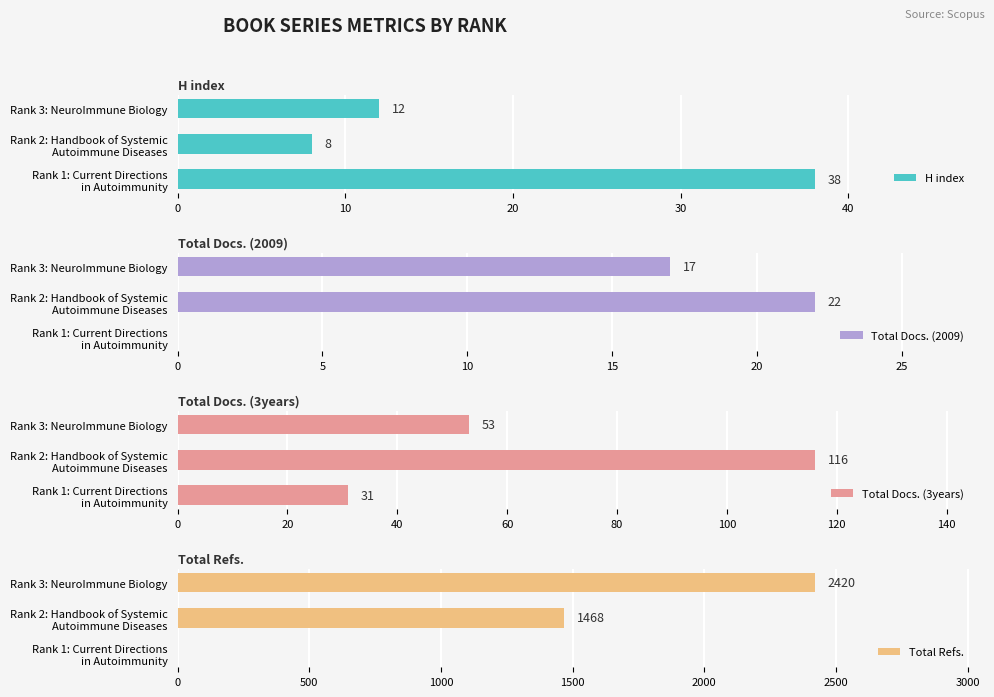

How many bars are there in each group?

4